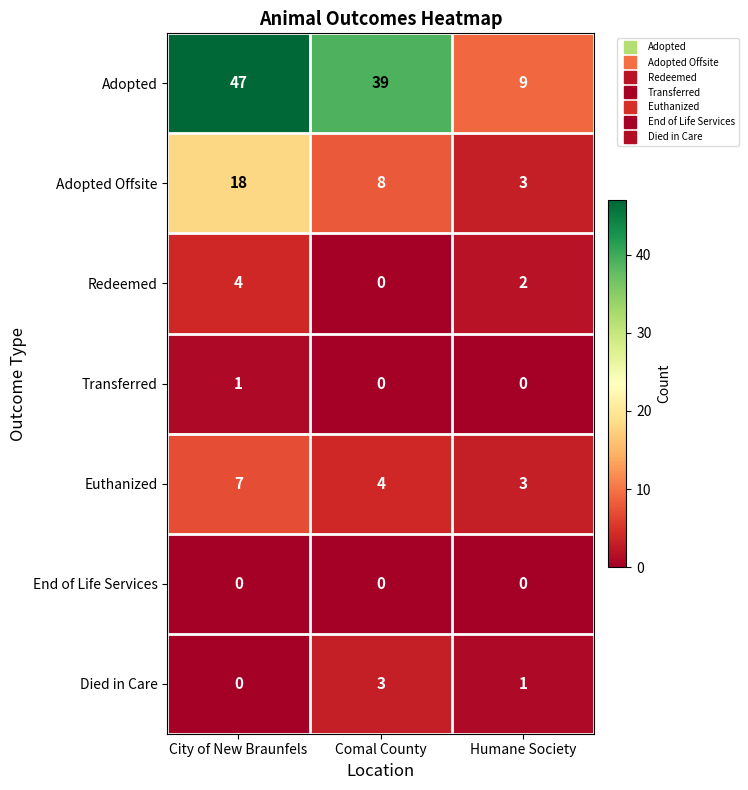

Reading left to right, extract all data points from this chart.

Adopted: 47	39	9
Adopted Offsite: 18	8	3
Redeemed: 4	0	2
Transferred: 1	0	0
Euthanized: 7	4	3
End of Life Services: 0	0	0
Died in Care: 0	3	1